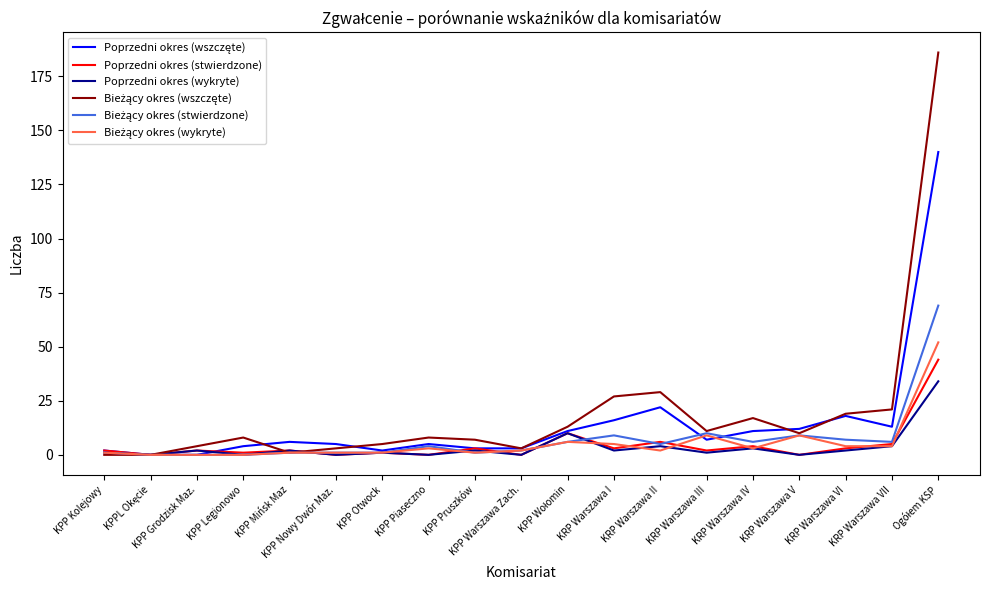

Is this an area chart (filled region under the line)?

No